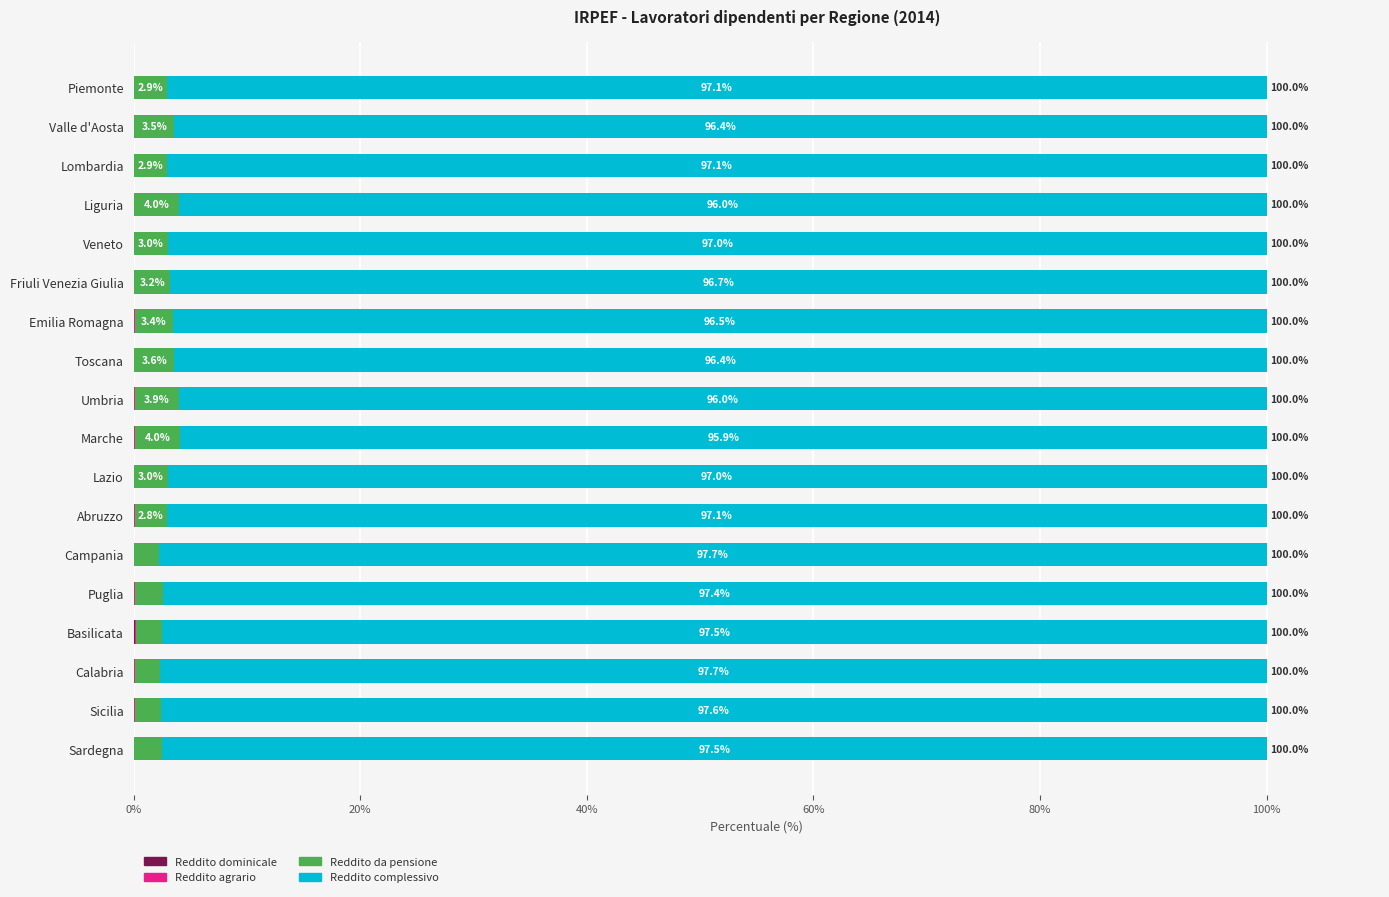

What is the total value across all series at Toscana?

100.0